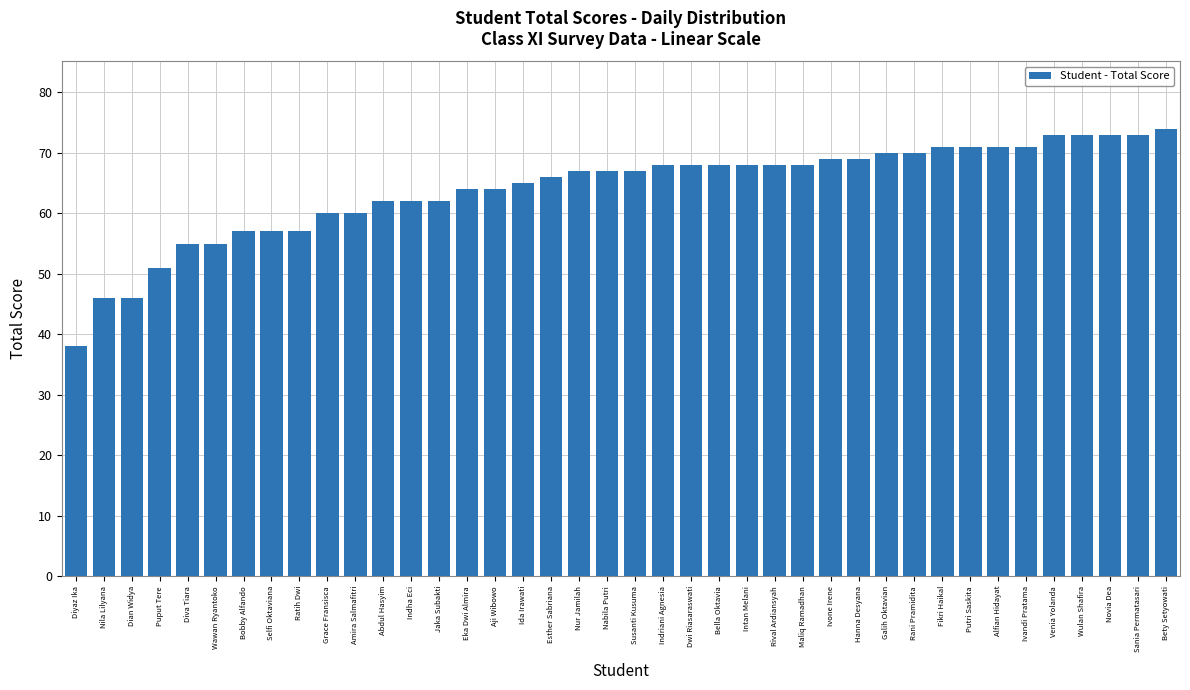

What is the sum of all values?

2564